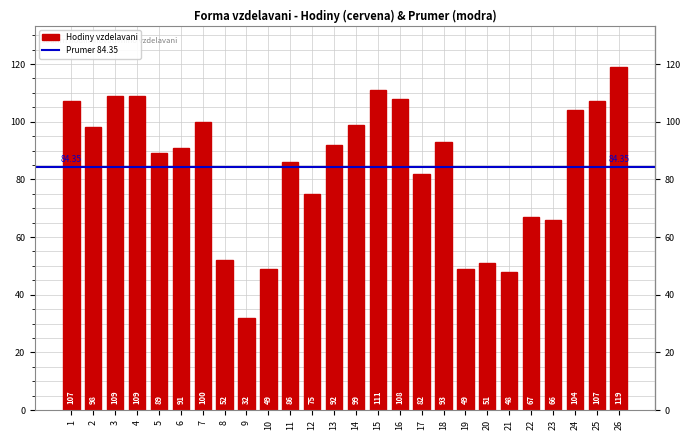

What is the difference between the maximum and second lowest values?

71